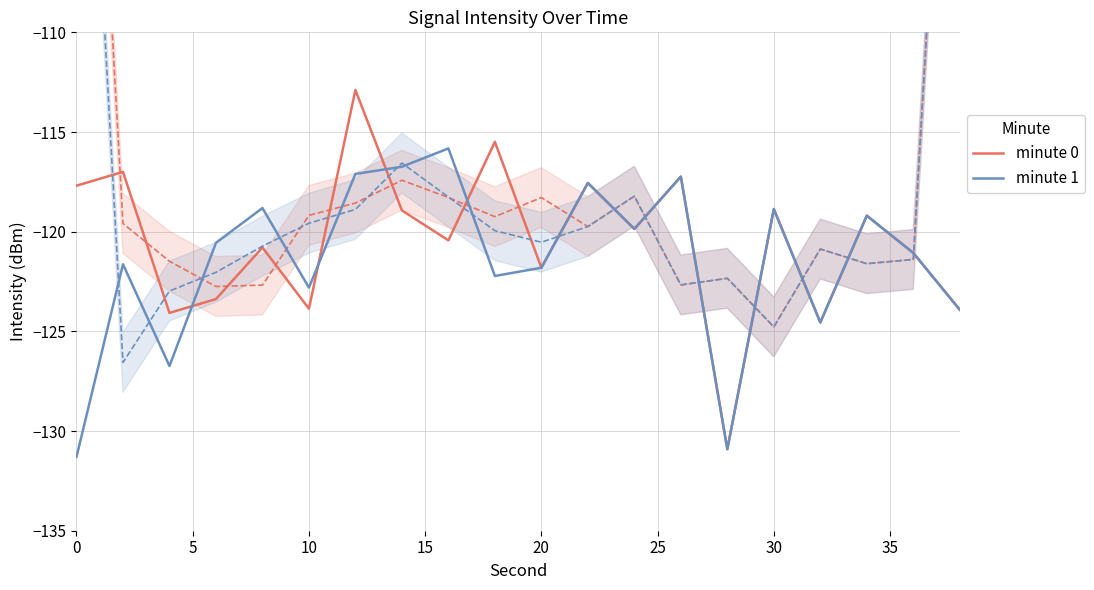

How many values in the minute 0 (smoothed) series are below -119?

13